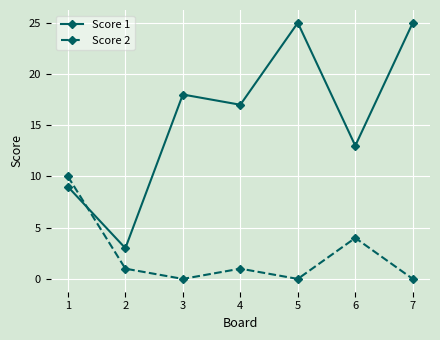

Rank the series at 2 from lowest to highest value.

Score 2, Score 1